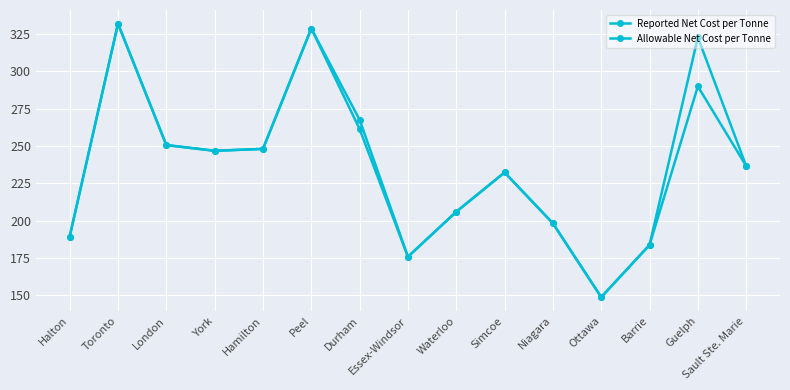

Where is Allowable Net Cost per Tonne nearest to the value 240?

Sault Ste. Marie